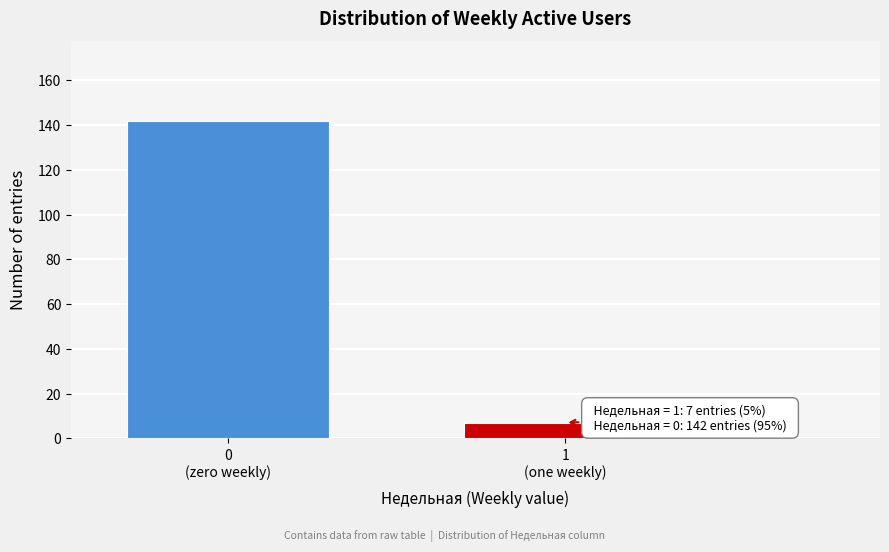

Reading left to right, what are all the values shown in this chart?

142	7